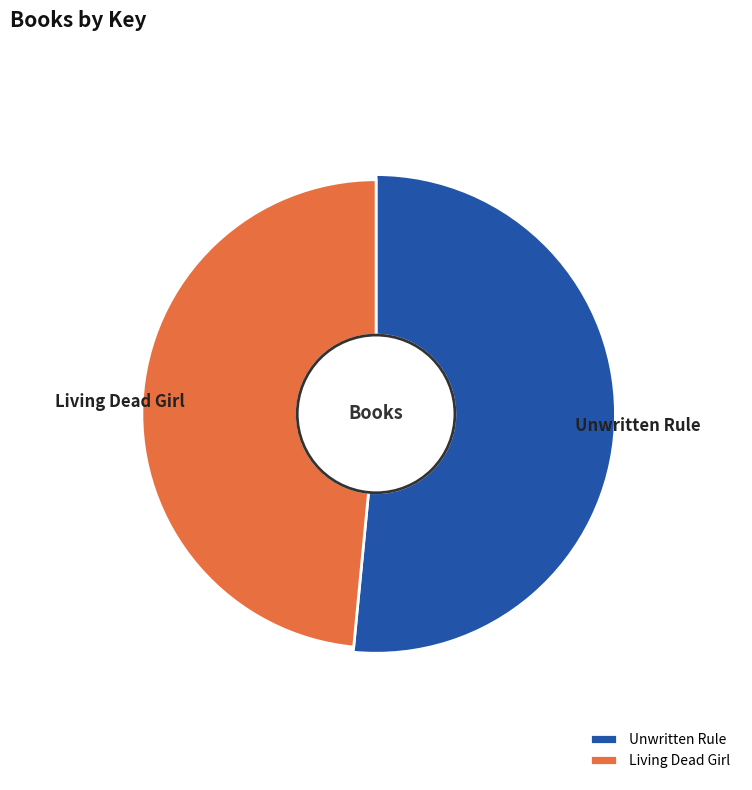

True or false: Unwritten Rule accounts for 43% of the total.

False